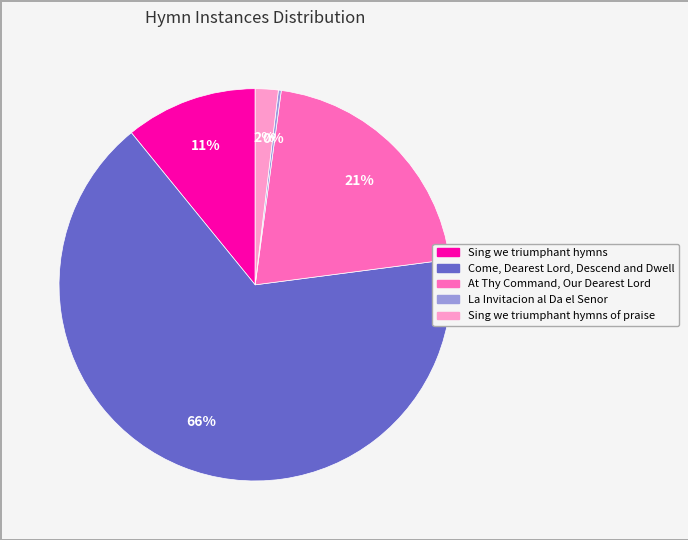

To the nearest percent, what percentage of the pie is Sing we triumphant hymns of praise?

2%